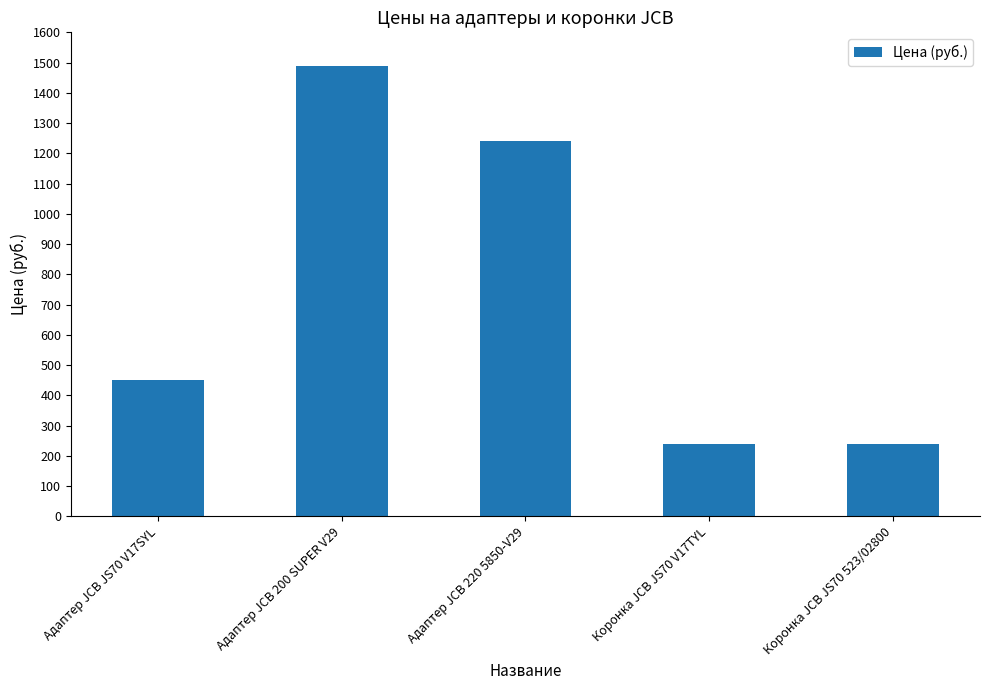

Count the values in the range 240 to 1240.

4